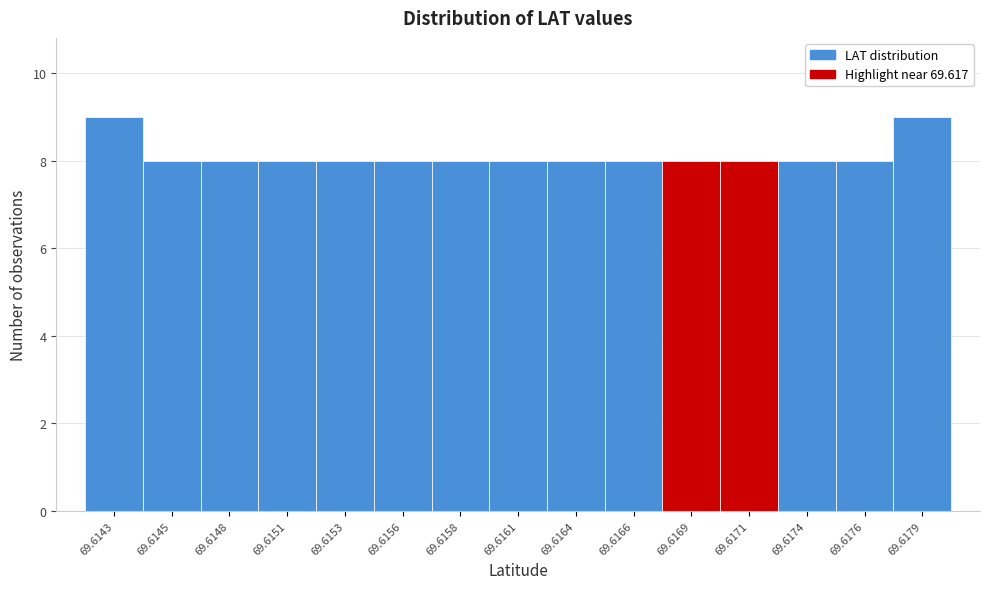

Reading right to left, what are all the values shown in this chart?

69.6179=9	69.6176=8	69.6174=8	69.6171=8	69.6169=8	69.6166=8	69.6164=8	69.6161=8	69.6158=8	69.6156=8	69.6153=8	69.6151=8	69.6148=8	69.6145=8	69.6143=9